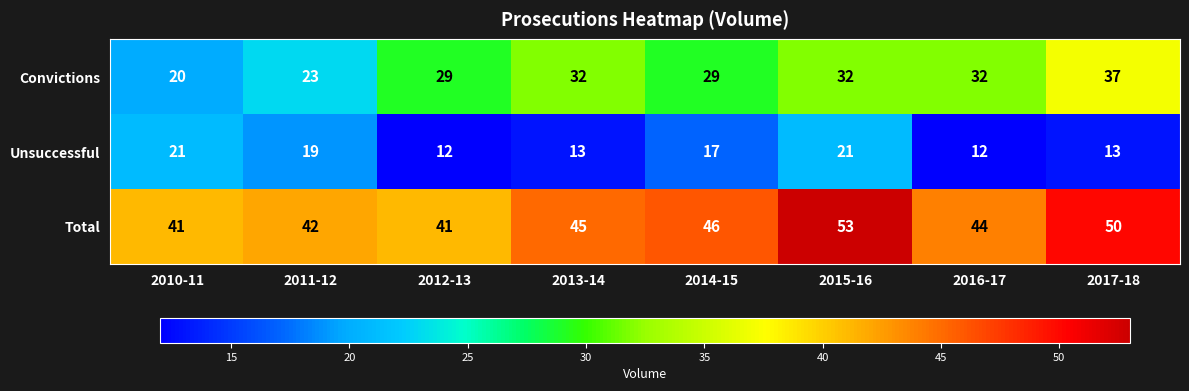

True or false: Unsuccessful has a value of 12 at 2012-13.

True